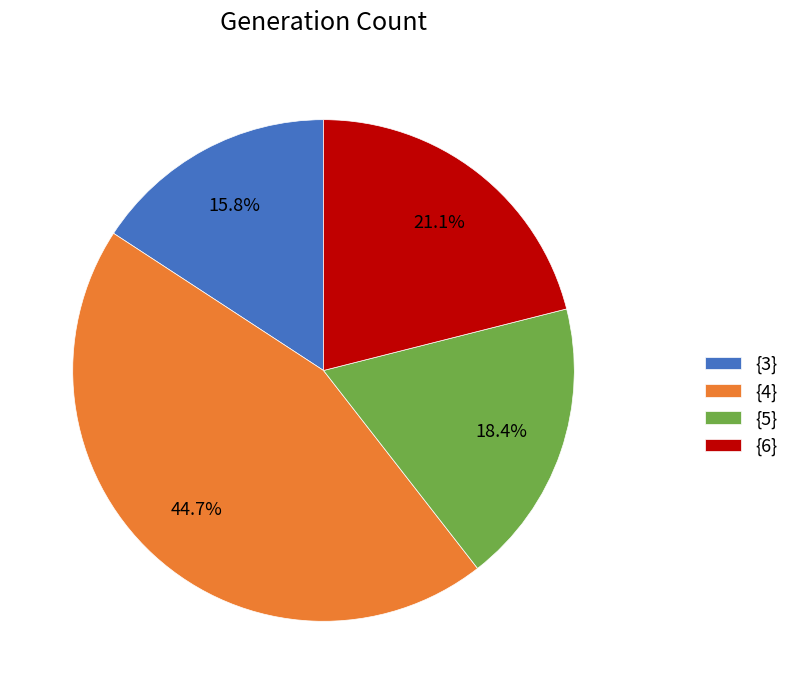

To the nearest percent, what is the difference between the largest and smallest slice percentages?

29%